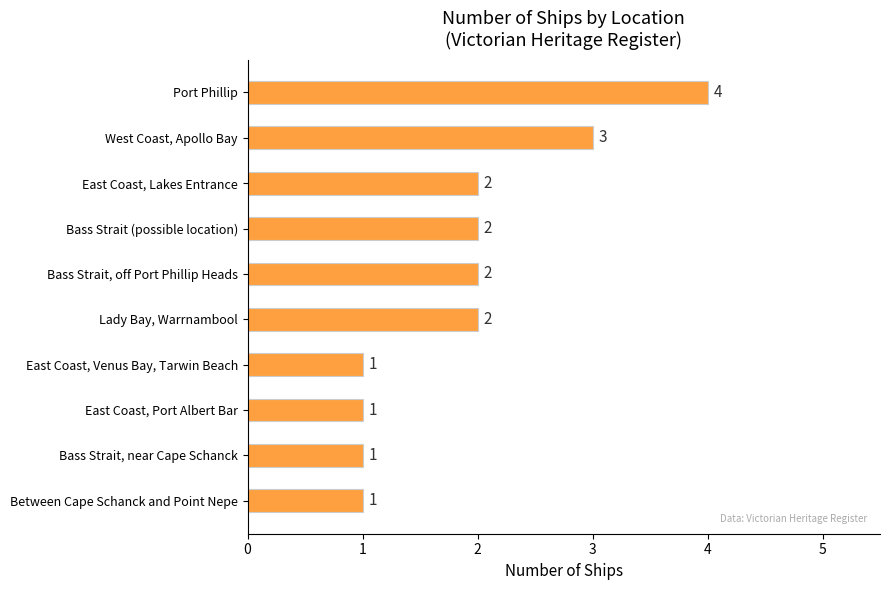

What is the smallest value displayed?

1